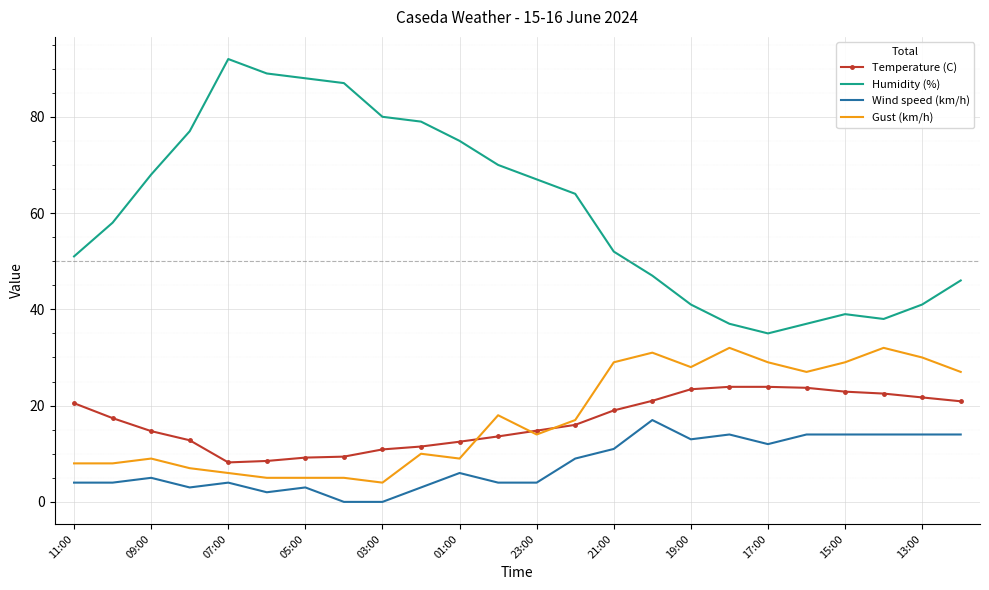

Rank the series by their maximum value, from lowest to highest.

Wind speed (km/h), Temperature (C), Gust (km/h), Humidity (%)